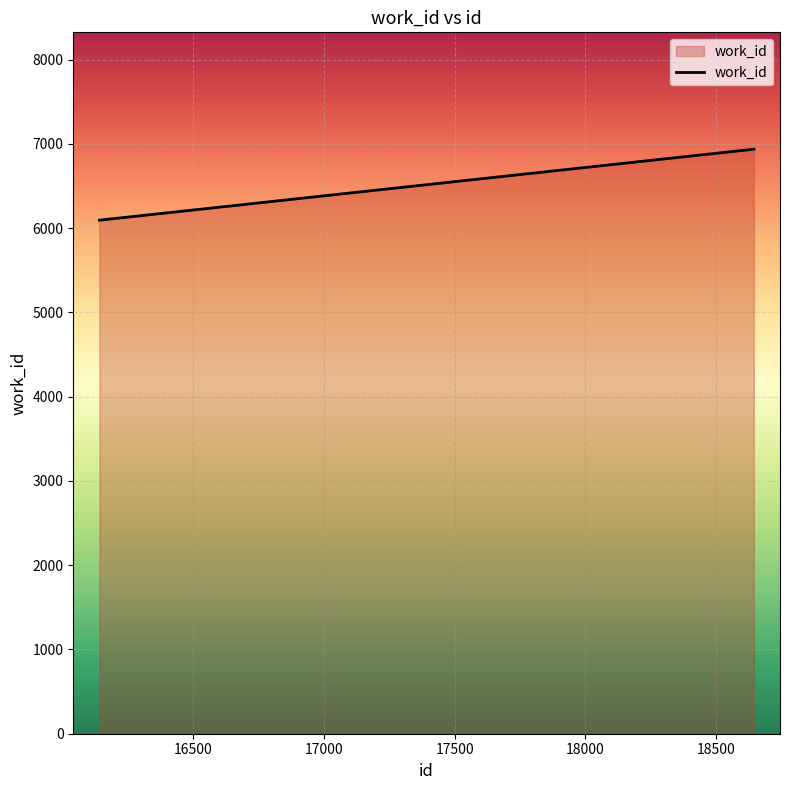

What is the maximum value shown in the chart?

6936